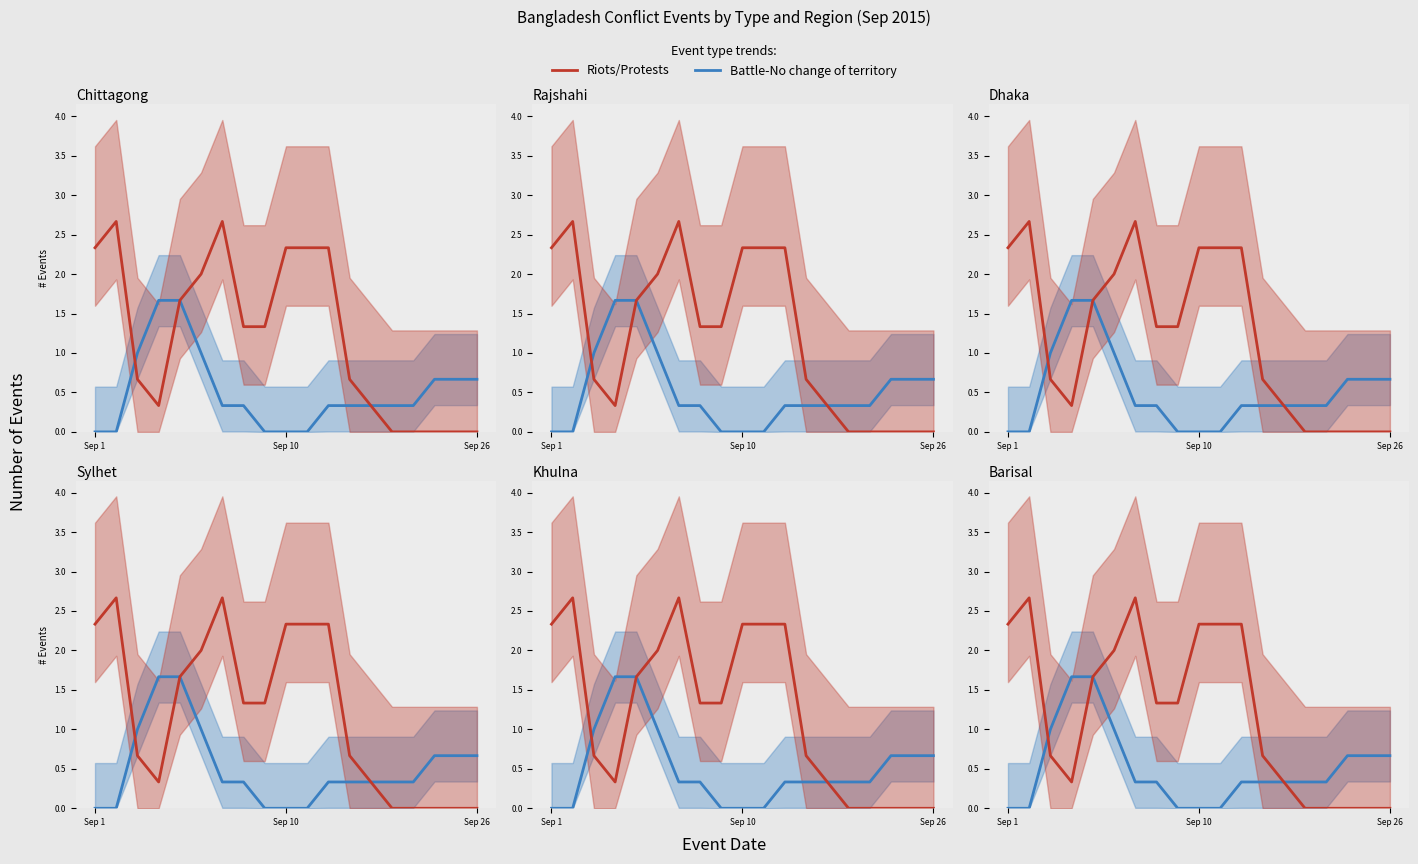

True or false: Battle and Riots/Protests cross at least once.

True